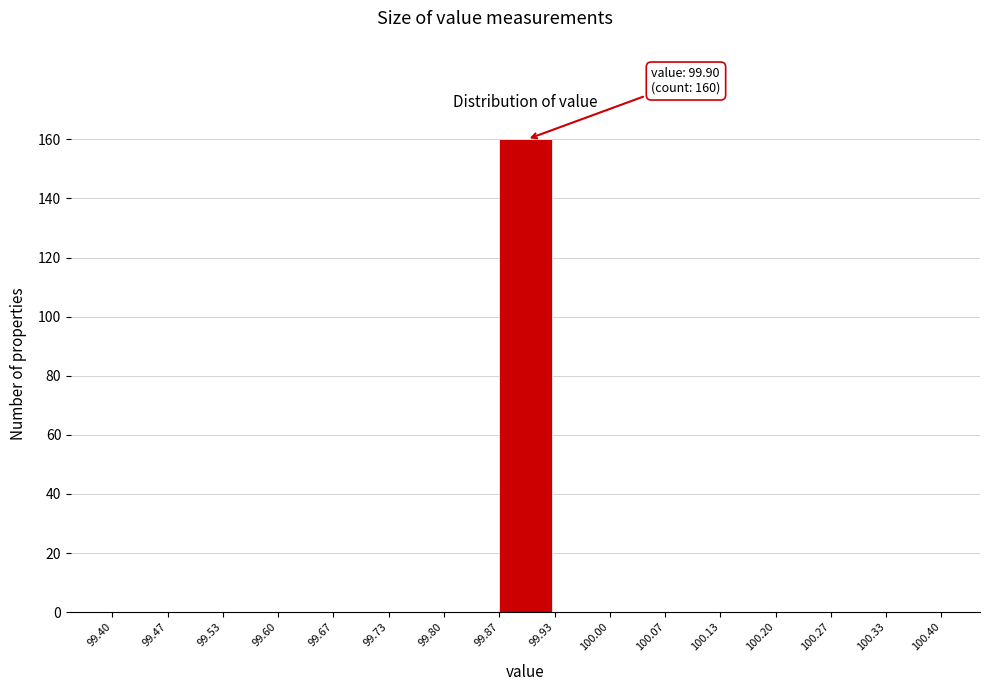

Over which range of the x-axis is the bar tallest?

99.87 to 99.93